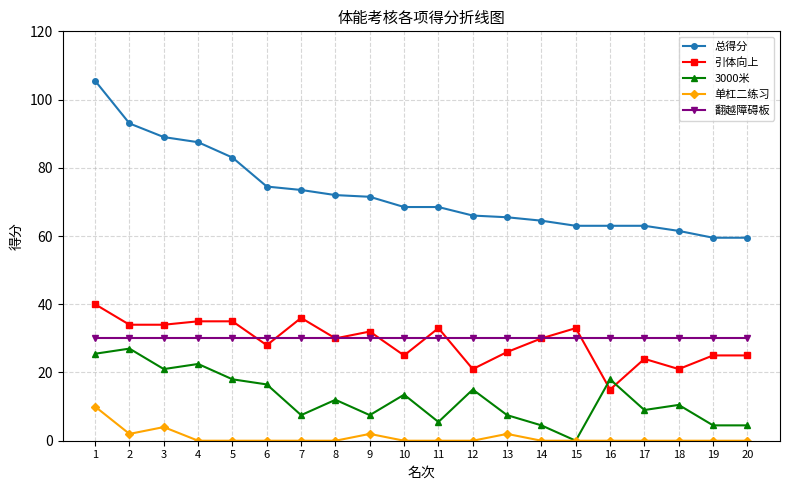

Reading left to right, transcribe all the data shown in this chart.

总得分: 1=105.5	2=93.0	3=89.0	4=87.5	5=83.0	6=74.5	7=73.5	8=72.0	9=71.5	10=68.5	11=68.5	12=66.0	13=65.5	14=64.5	15=63.0	16=63.0	17=63.0	18=61.5	19=59.5	20=59.5
引体向上: 1=40.0	2=34.0	3=34.0	4=35.0	5=35.0	6=28.0	7=36.0	8=30.0	9=32.0	10=25.0	11=33.0	12=21.0	13=26.0	14=30.0	15=33.0	16=15.0	17=24.0	18=21.0	19=25.0	20=25.0
3000米: 1=25.5	2=27.0	3=21.0	4=22.5	5=18.0	6=16.5	7=7.5	8=12.0	9=7.5	10=13.5	11=5.5	12=15.0	13=7.5	14=4.5	15=0.0	16=18.0	17=9.0	18=10.5	19=4.5	20=4.5
单杠二练习: 1=10.0	2=2.0	3=4.0	4=0.0	5=0.0	6=0.0	7=0.0	8=0.0	9=2.0	10=0.0	11=0.0	12=0.0	13=2.0	14=0.0	15=0.0	16=0.0	17=0.0	18=0.0	19=0.0	20=0.0
翻越障碍板: 1=30.0	2=30.0	3=30.0	4=30.0	5=30.0	6=30.0	7=30.0	8=30.0	9=30.0	10=30.0	11=30.0	12=30.0	13=30.0	14=30.0	15=30.0	16=30.0	17=30.0	18=30.0	19=30.0	20=30.0